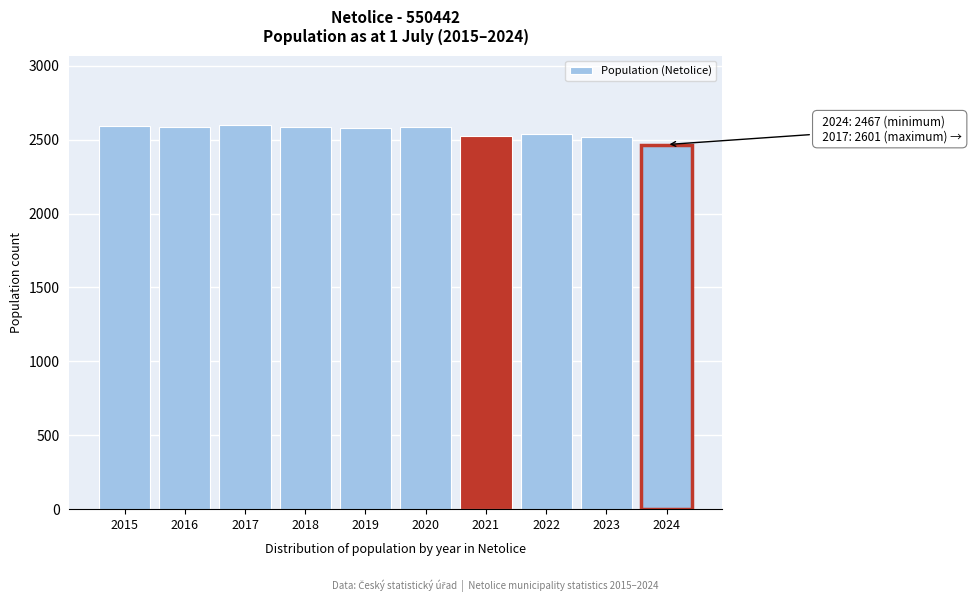

What value does the data have at 2021, to the nearest 10?

2530